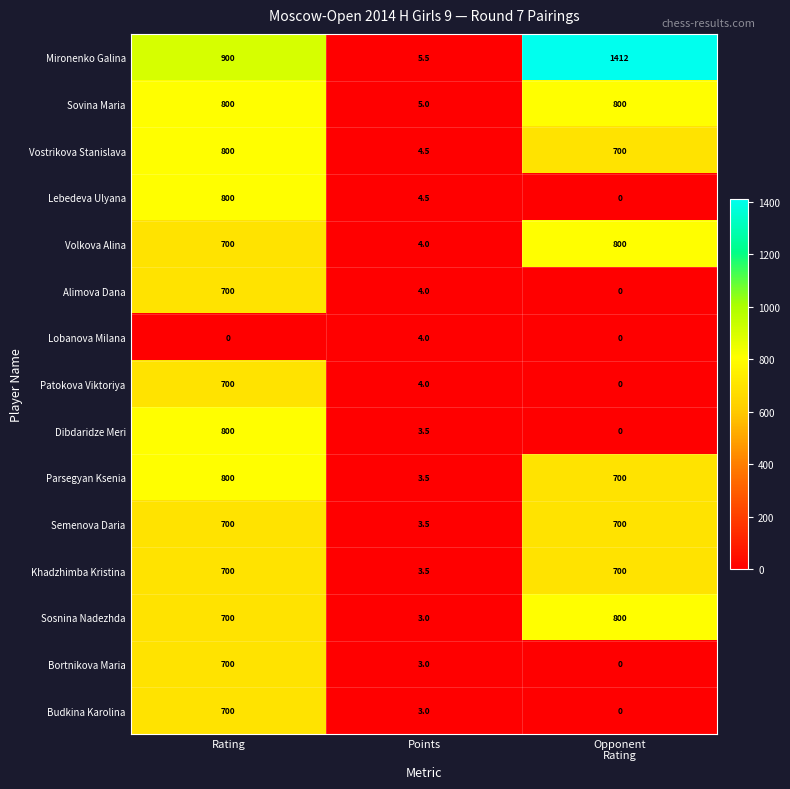

How many data points does each series have?

3